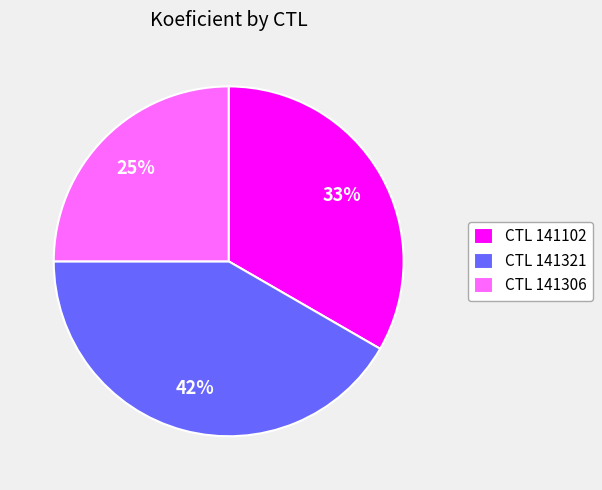

Count the number of slices in the pie.

3